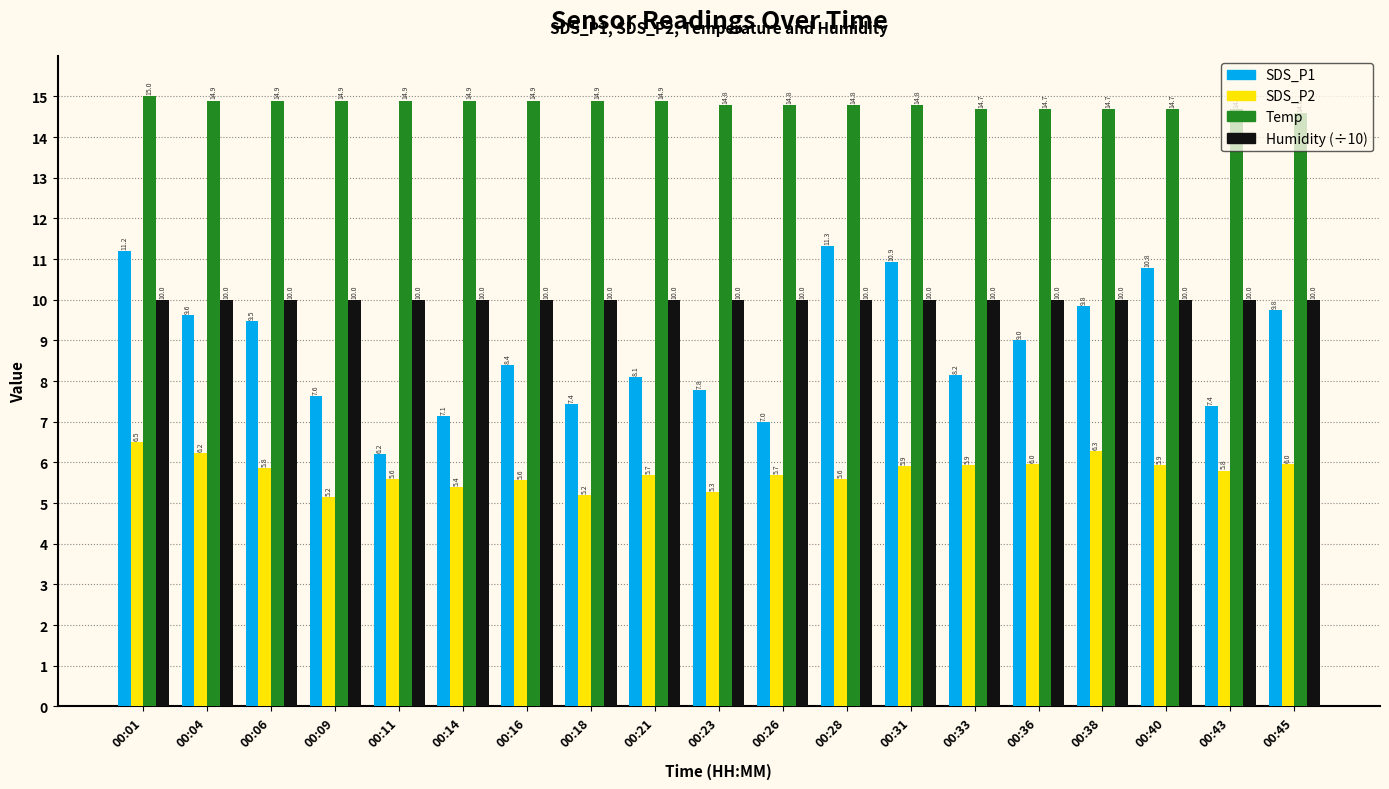

How many data points does each series have?

19